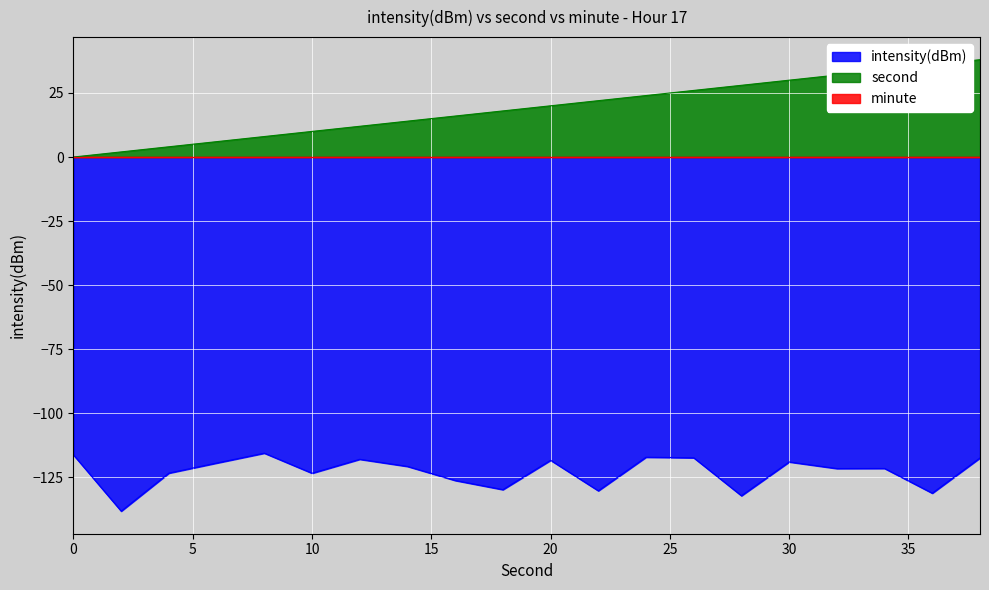

Which has a higher value, 10 or 20?

20